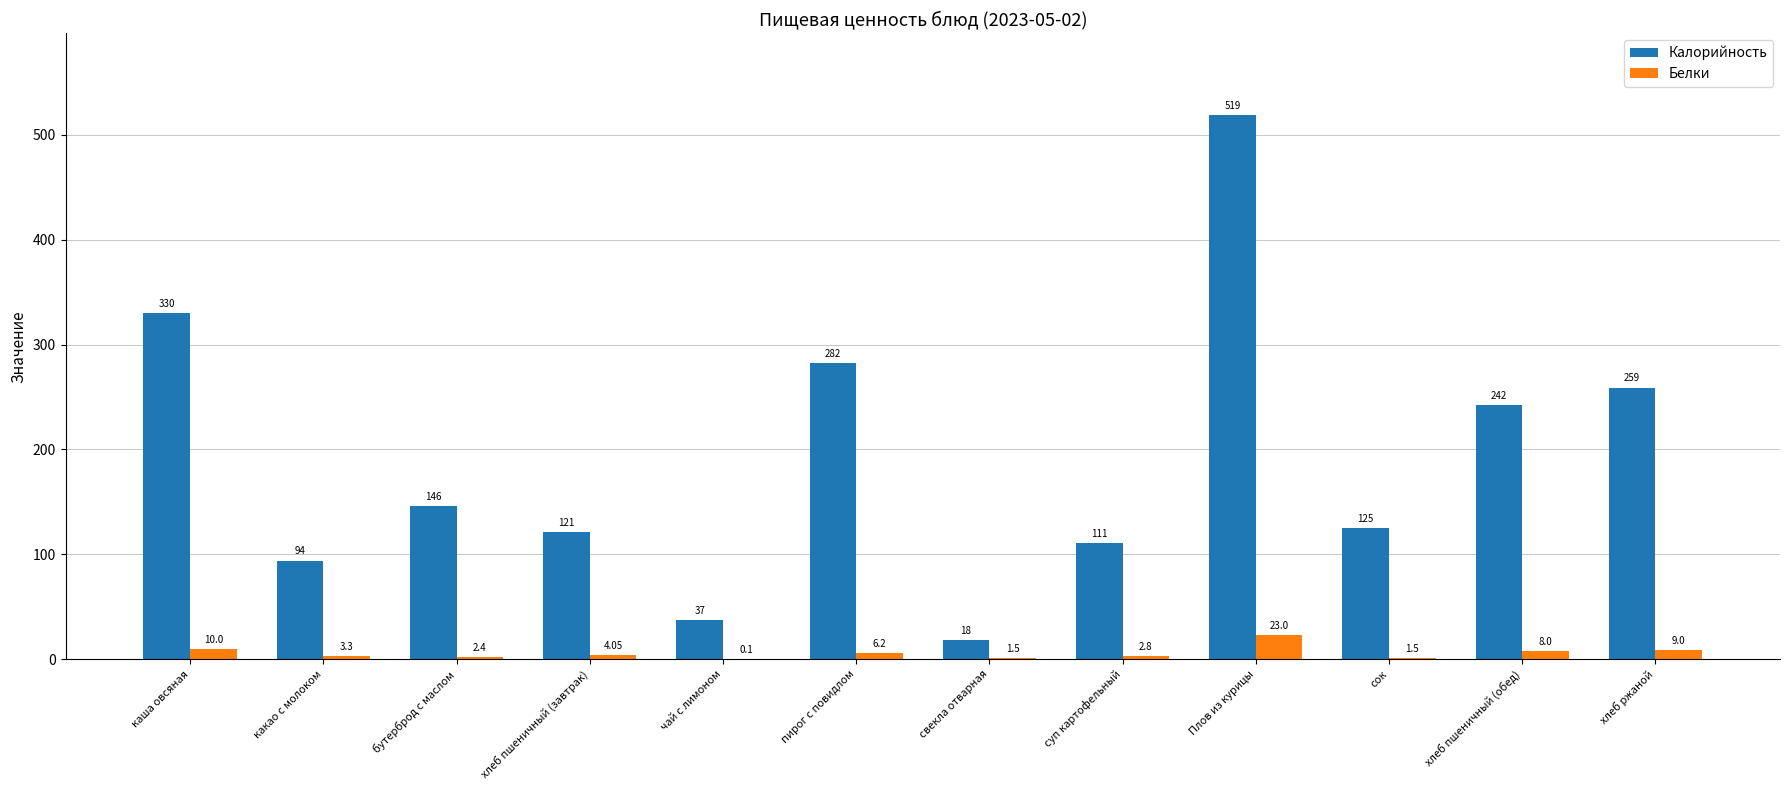

Between хлеб пшеничный (завтрак) and чай с лимоном, which series saw the biggest shift?

Калорийность